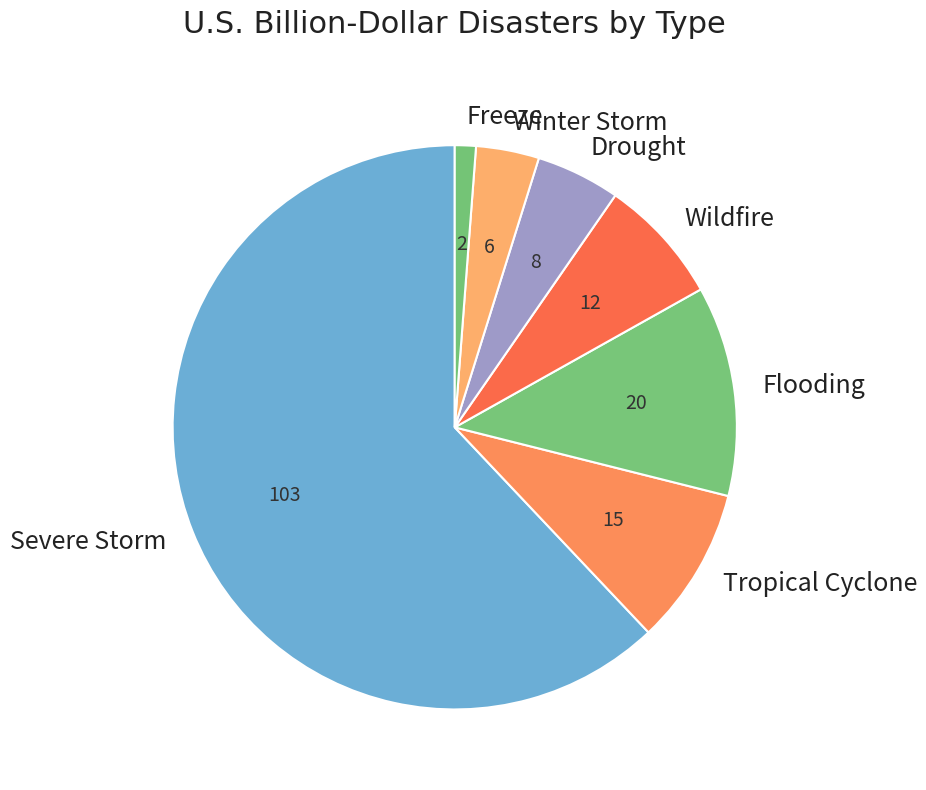

What is the smallest slice in the pie chart?

Freeze